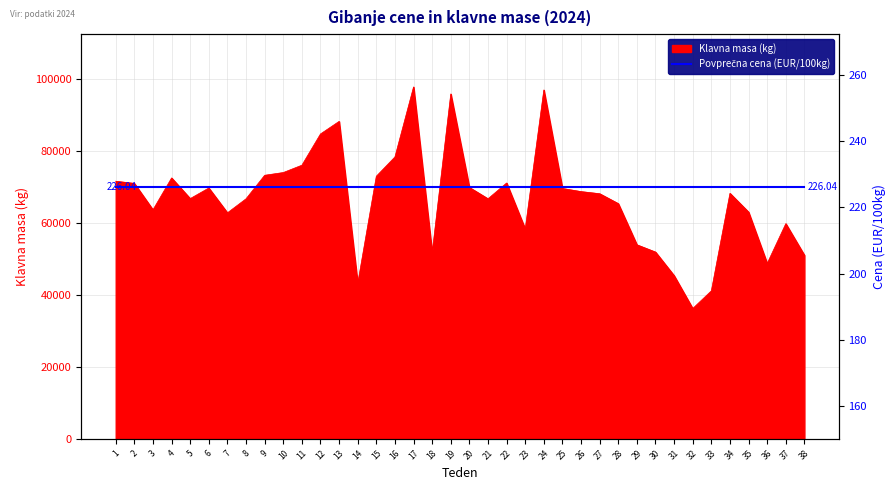

At how many categories does at least one series exceed 44216?

35